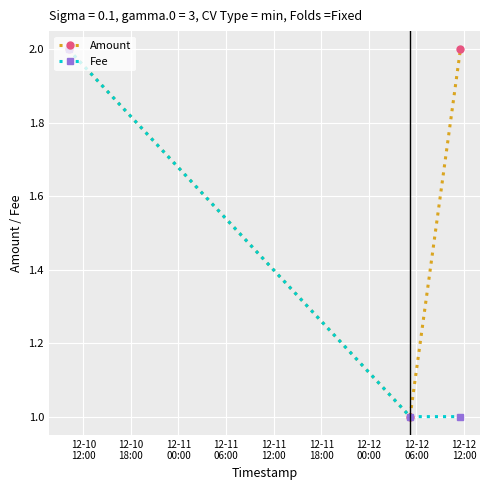

What is the greatest value displayed?

2